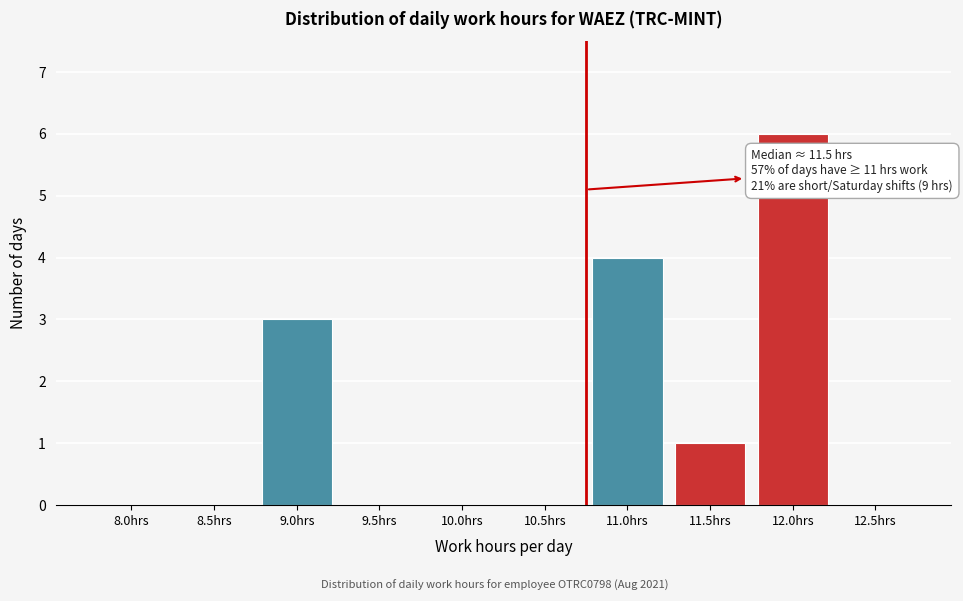

Reading left to right, extract all data points from this chart.

8.0hrs=0	8.5hrs=0	9.0hrs=3	9.5hrs=0	10.0hrs=0	10.5hrs=0	11.0hrs=4	11.5hrs=1	12.0hrs=6	12.5hrs=0